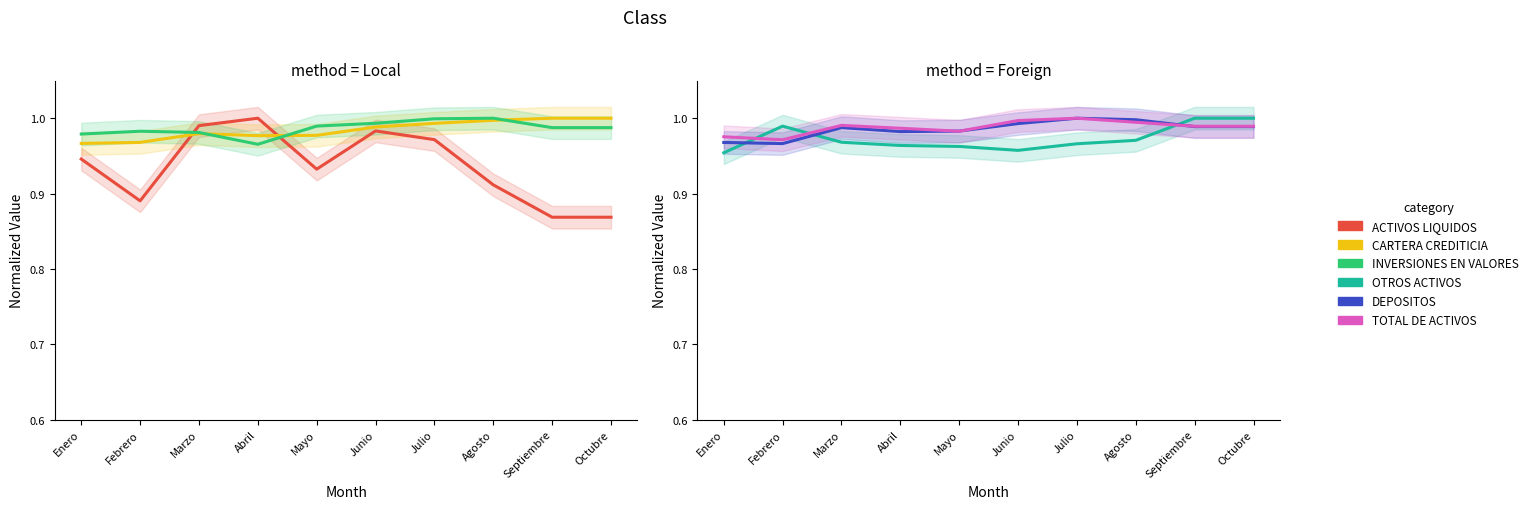

How many lines are shown in the chart?

6